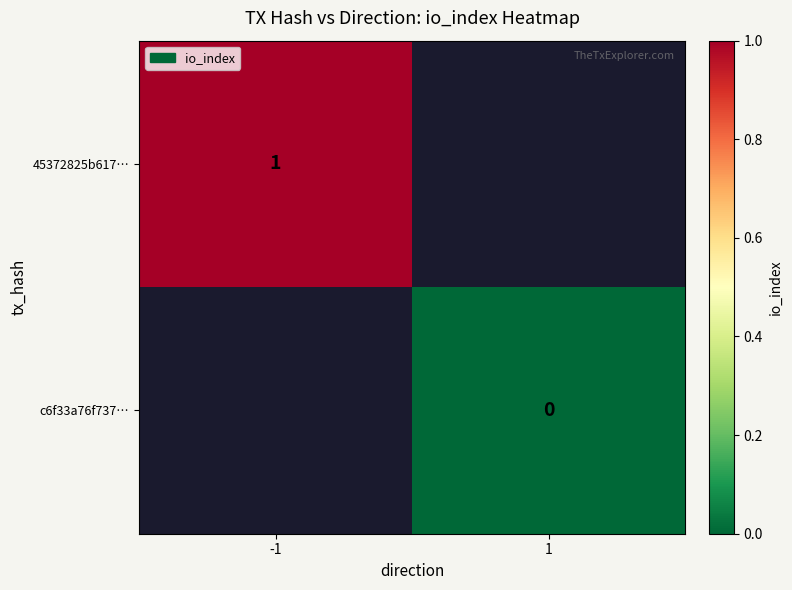

Between 1 and -1, which is larger?

-1